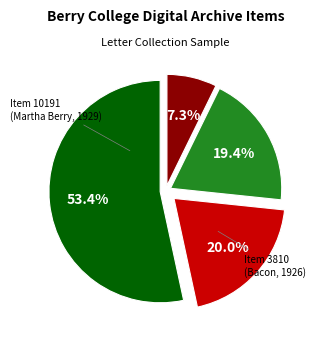

Does any single category account for the majority?

Yes